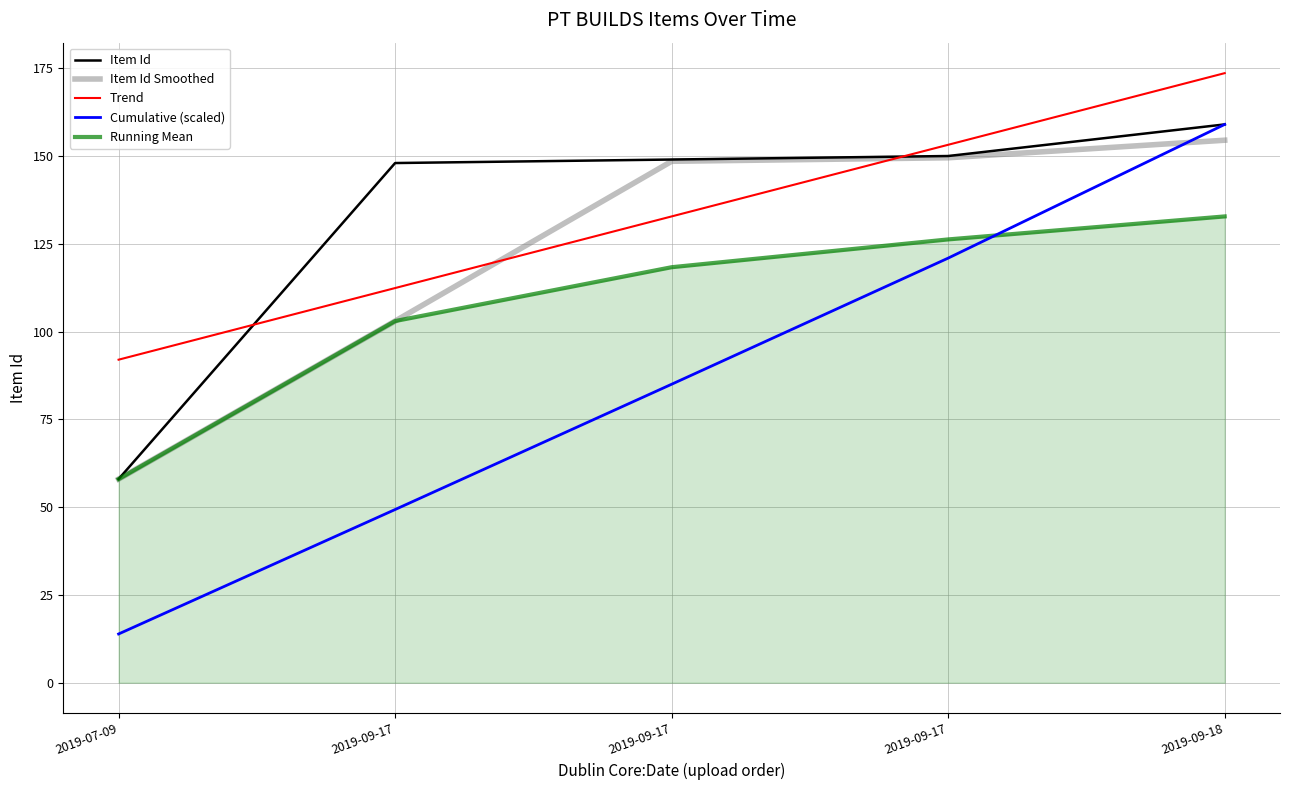

What is the minimum value for Item Id?

58.0